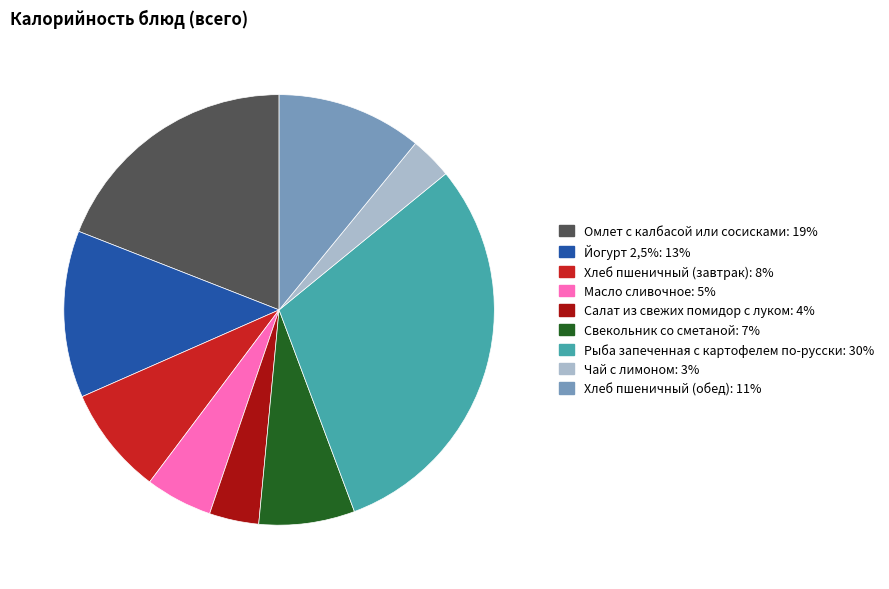

True or false: Салат из свежих помидор с луком accounts for 9% of the total.

False